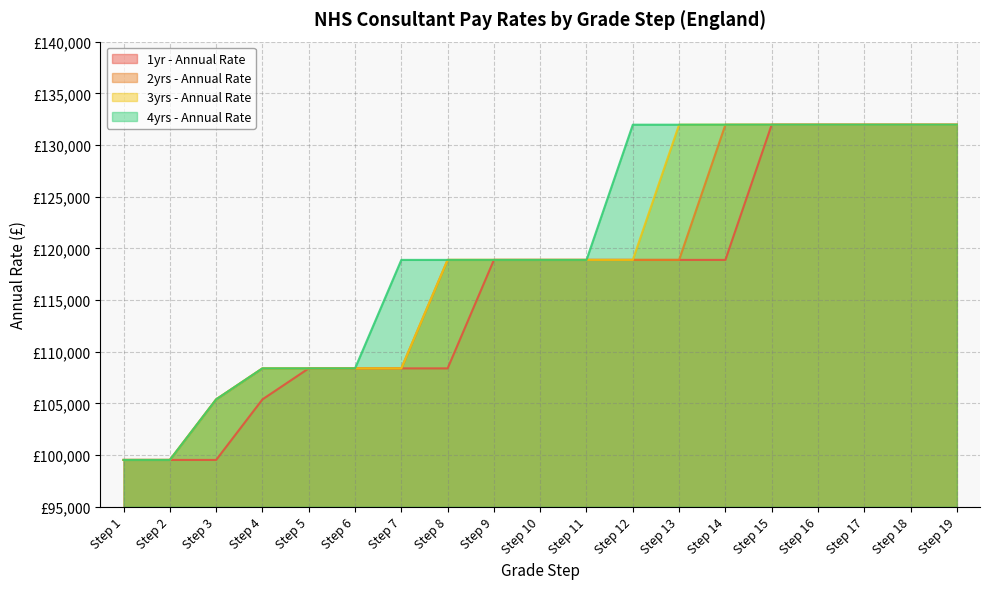

Between Step 2 and Step 14, which is larger?

Step 14